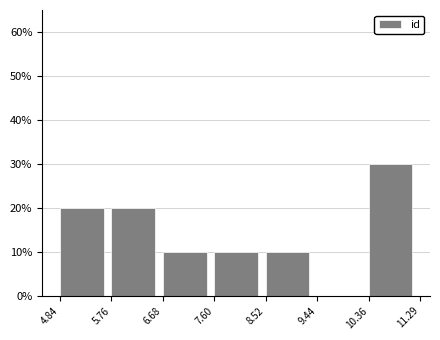

Reading left to right, list all the values displayed in this chart.

4.84=20	5.76=20	6.68=10	7.60=10	8.52=10	9.44=0	10.36=30